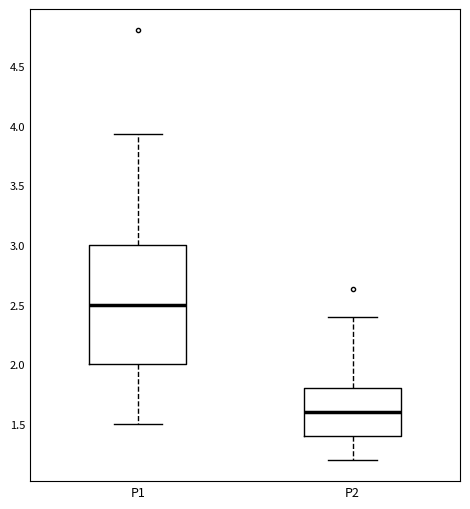

Which box's median line is the lowest?

P2